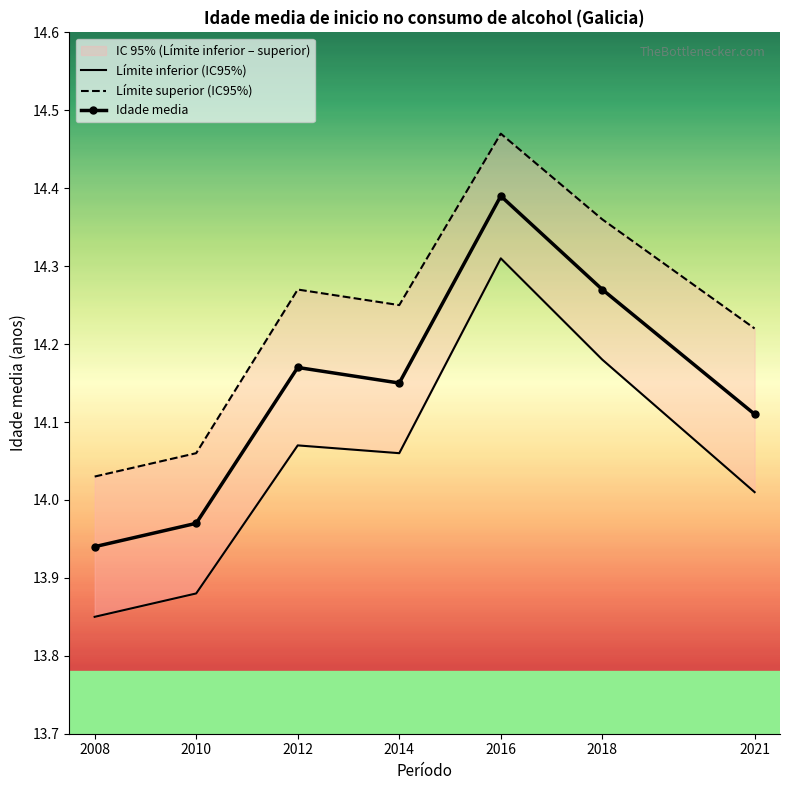

What is the value of the Límite inferior (IC95%) point at the 3rd from the left?

14.1